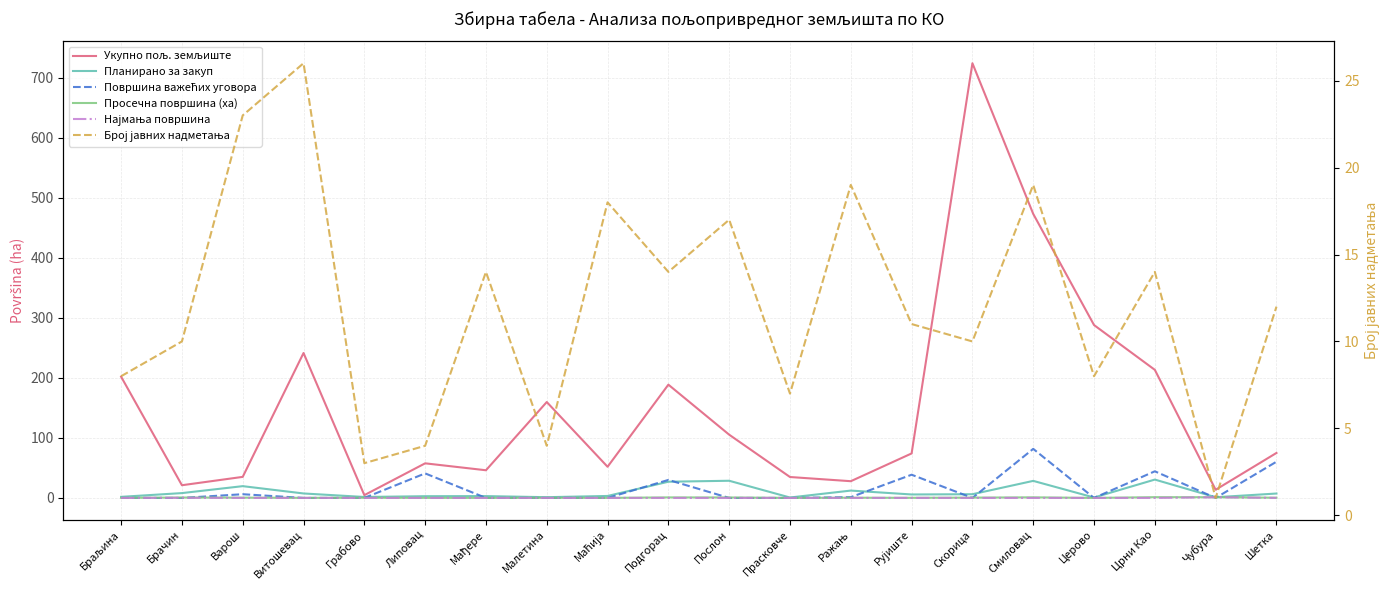

True or false: Најмања површина and Укупно пољ. земљиште cross at least once.

False